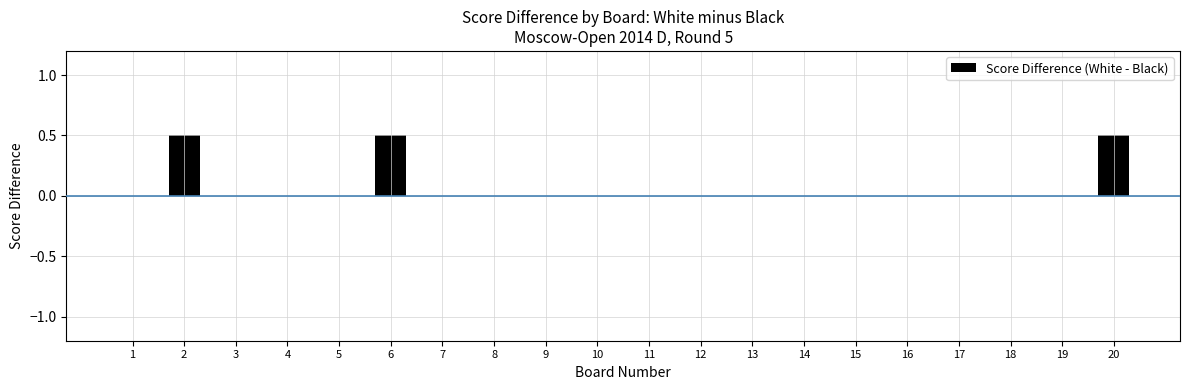

The value at 11 is 0.3. True or false?

False